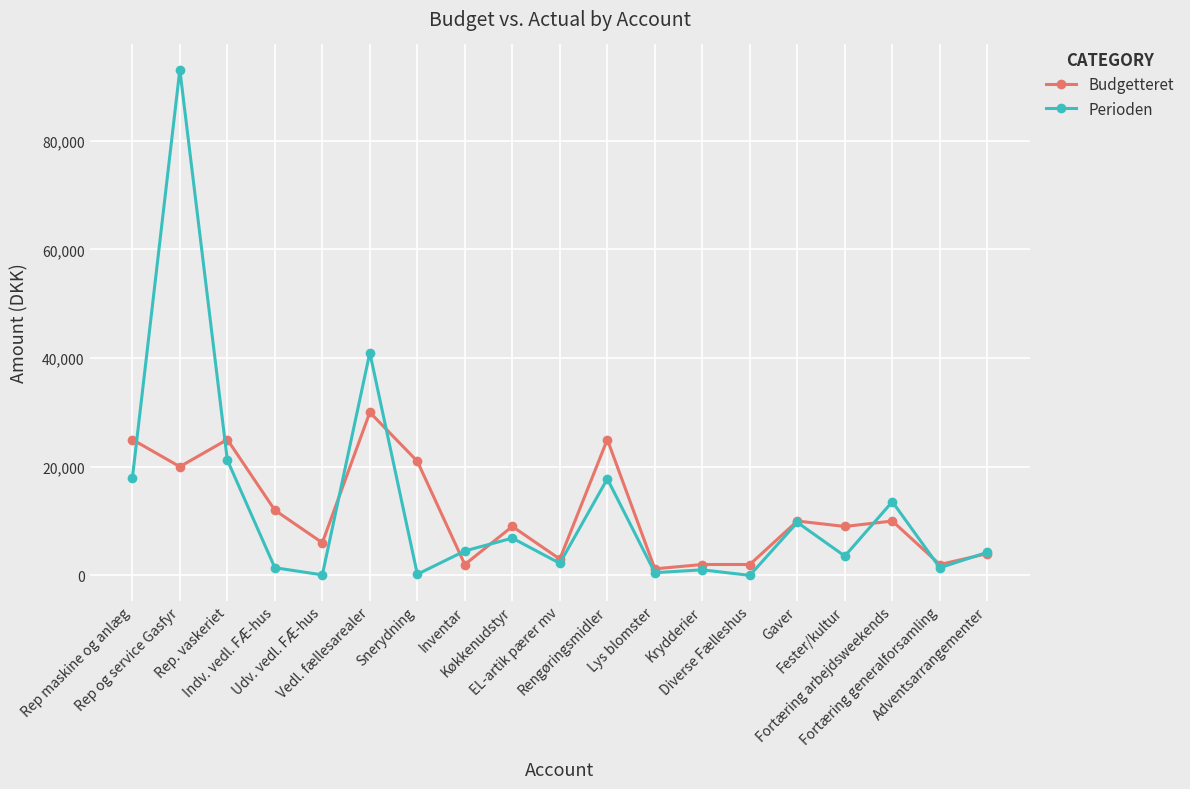

Rank the series by their maximum value, from lowest to highest.

Budgetteret, Perioden